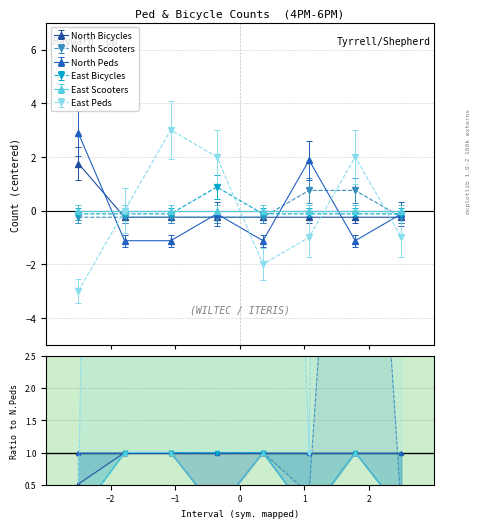

Which series changed the most between −2 and −1?

East Peds